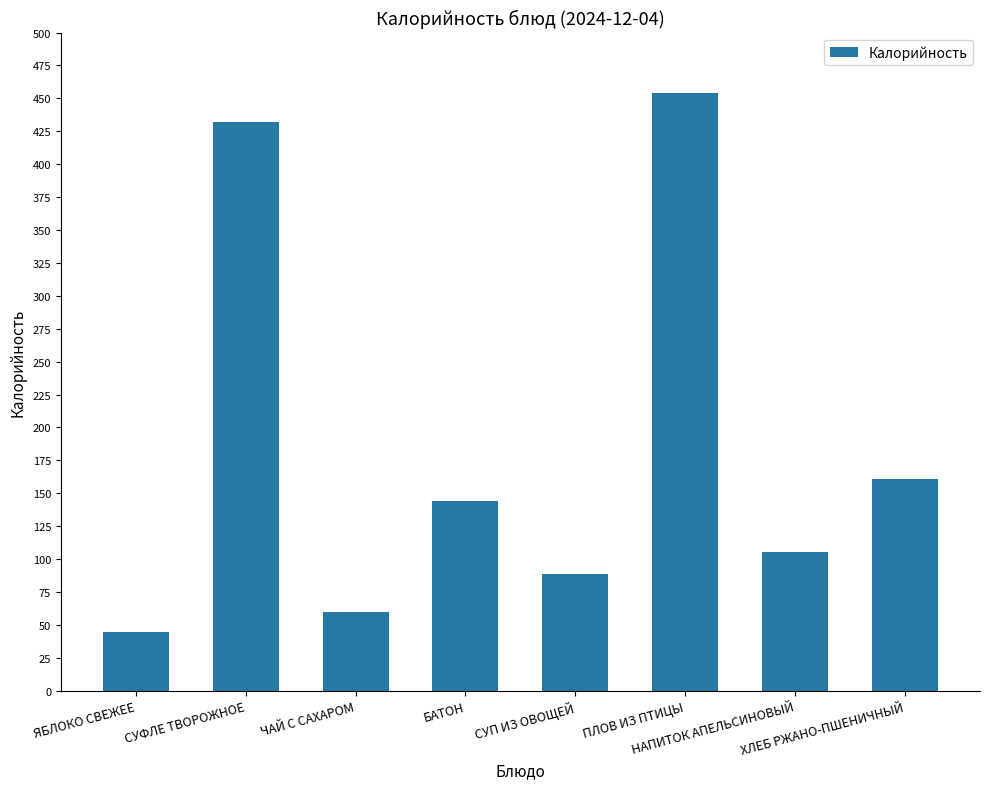

What is the maximum value shown in the chart?

454.4